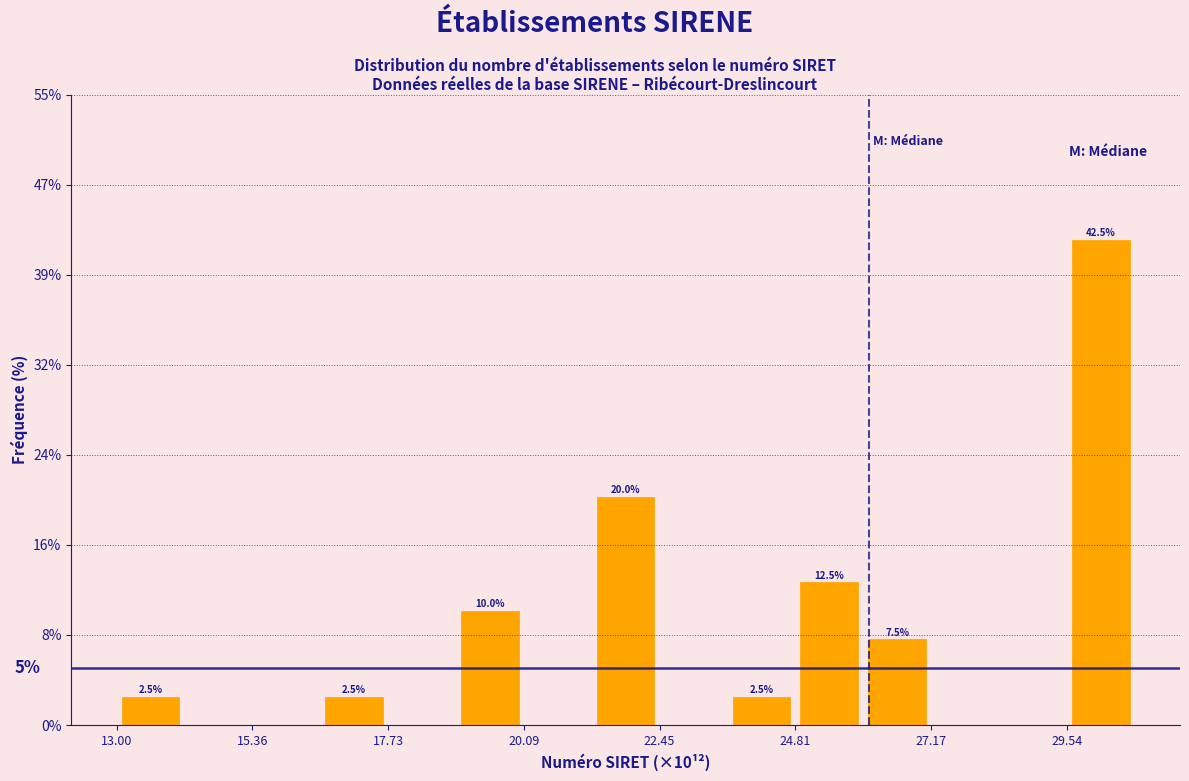

Around what value on the x-axis is the tallest bar? Give the approximate position of its centre, as read against the axis.

30.0